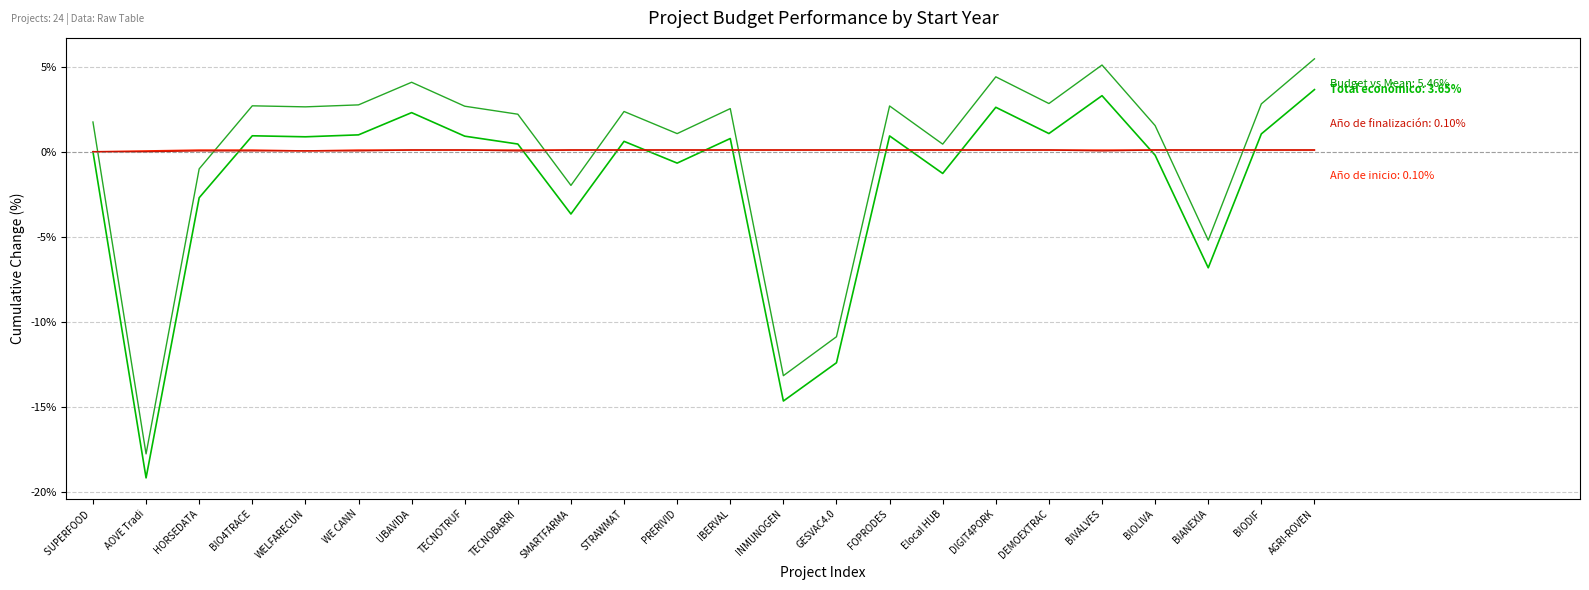

How many lines are shown in the chart?

4